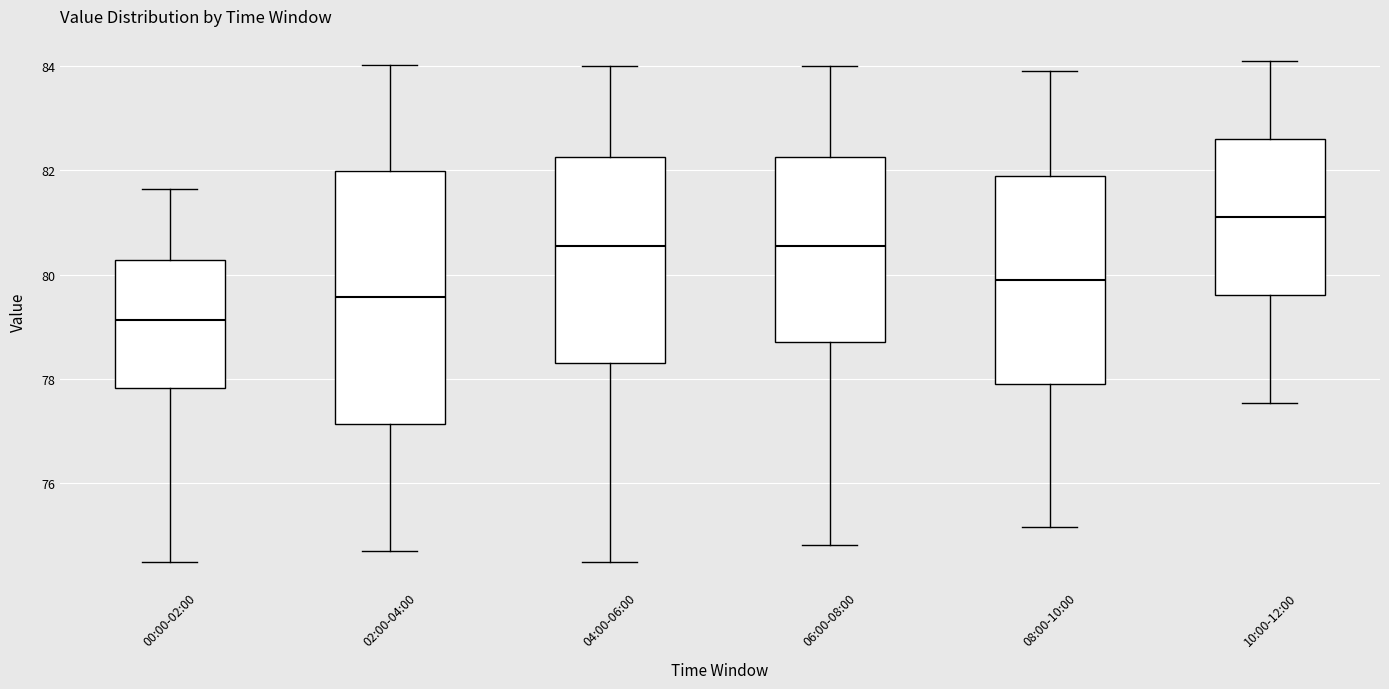

Reading left to right, read every box against the y-axis: the position of its median line, the range the box covers, and the ends of its whiskers. The values are not printed on the chart, so give them approximately, as read against the axis.

00:00-02:00: median 79.2, box 77.8 to 80.2, whiskers 74.4 to 81.6
02:00-04:00: median 79.6, box 77.2 to 82.0, whiskers 74.8 to 84.0
04:00-06:00: median 80.6, box 78.4 to 82.2, whiskers 74.4 to 84.0
06:00-08:00: median 80.6, box 78.8 to 82.2, whiskers 74.8 to 84.0
08:00-10:00: median 80.0, box 78.0 to 82.0, whiskers 75.2 to 84.0
10:00-12:00: median 81.2, box 79.6 to 82.6, whiskers 77.6 to 84.2